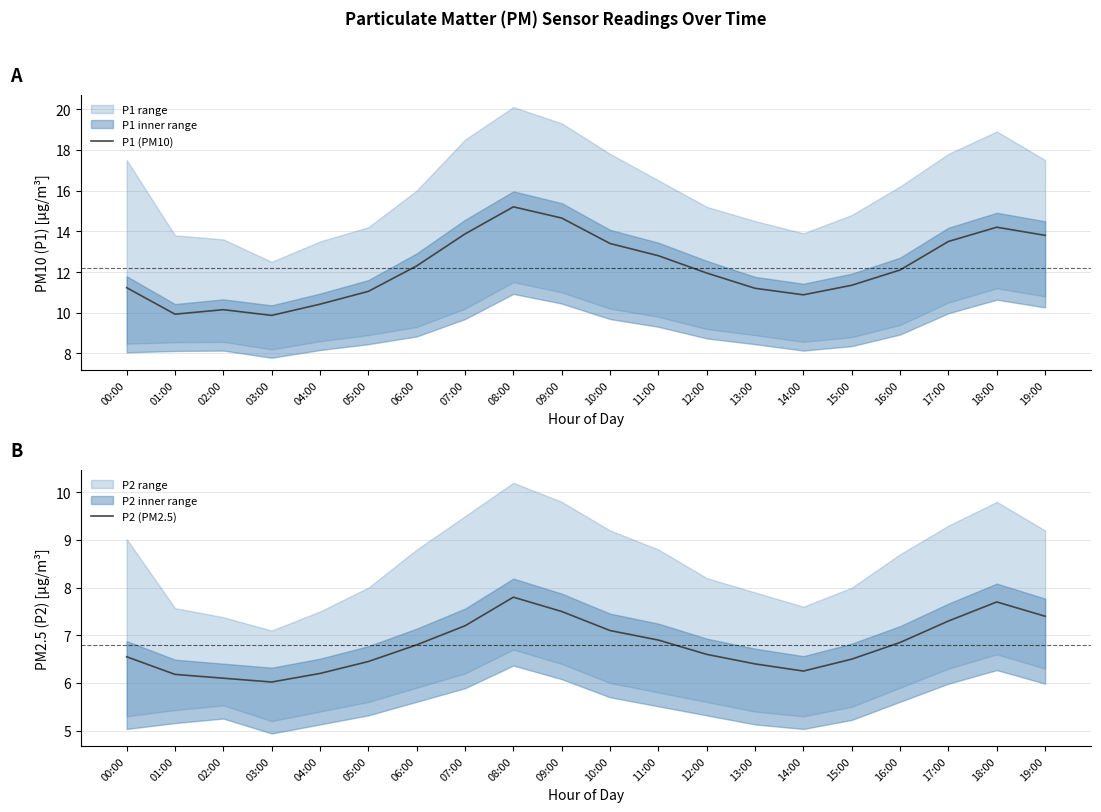

How many lines are shown in the chart?

2